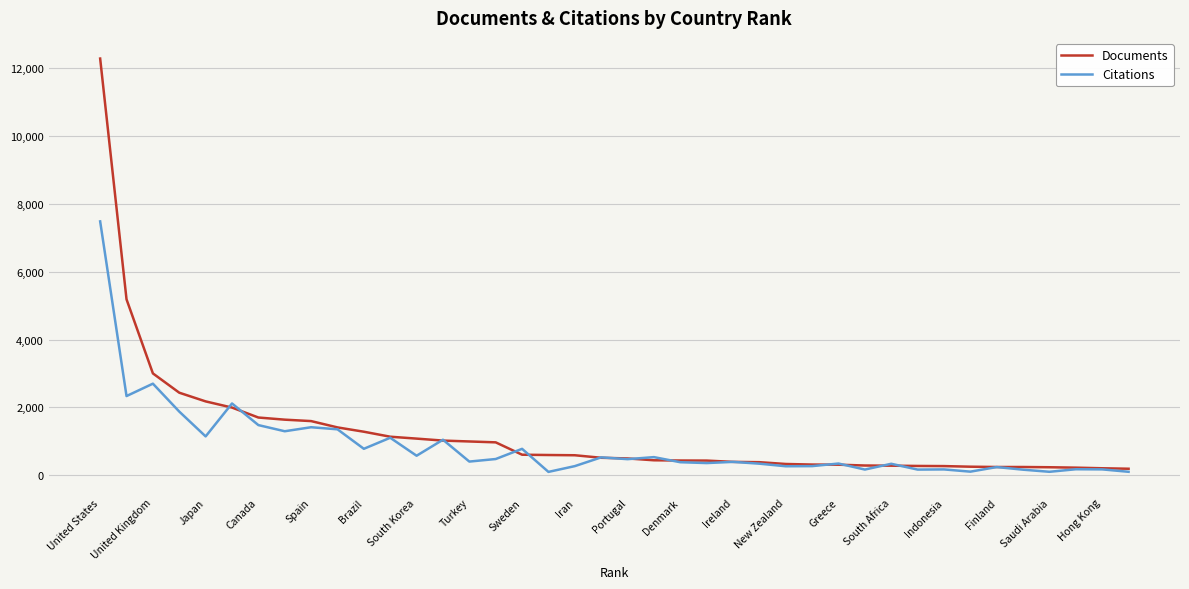

List the series in order of their peak value, lowest first.

Citations, Documents